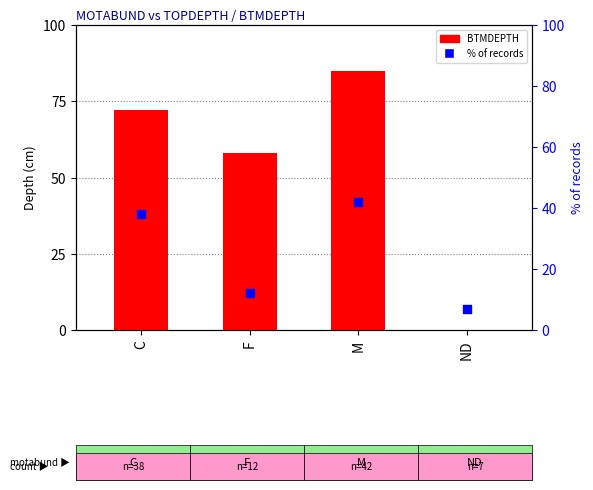

Which series has the largest total across all categories?

BTMDEPTH